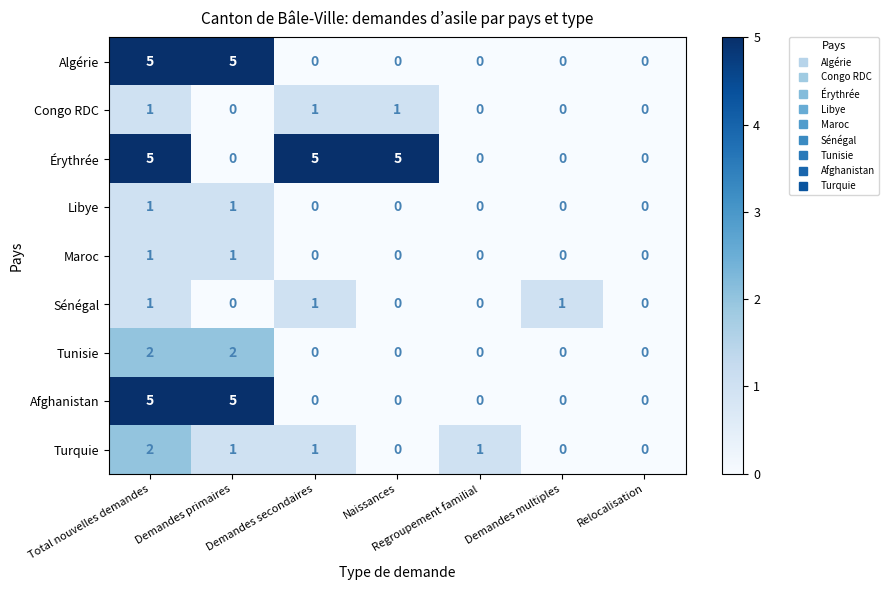

Is the value of Afghanistan at Demandes secondaires greater than the value of Libye at Demandes primaires?

No